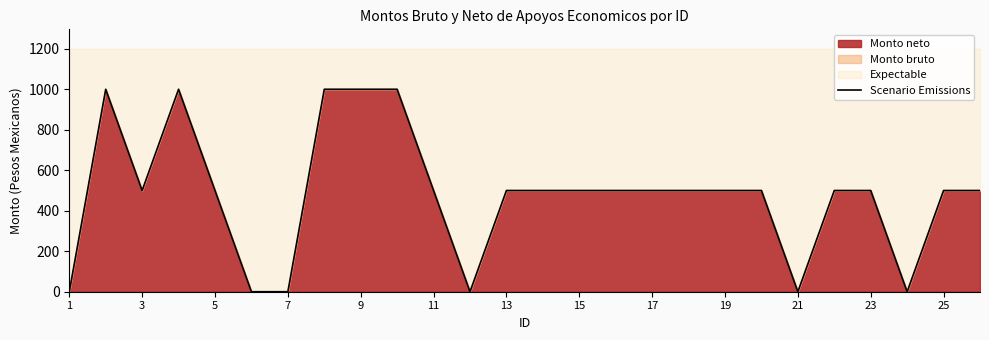

Does the chart have visible grid lines?

No